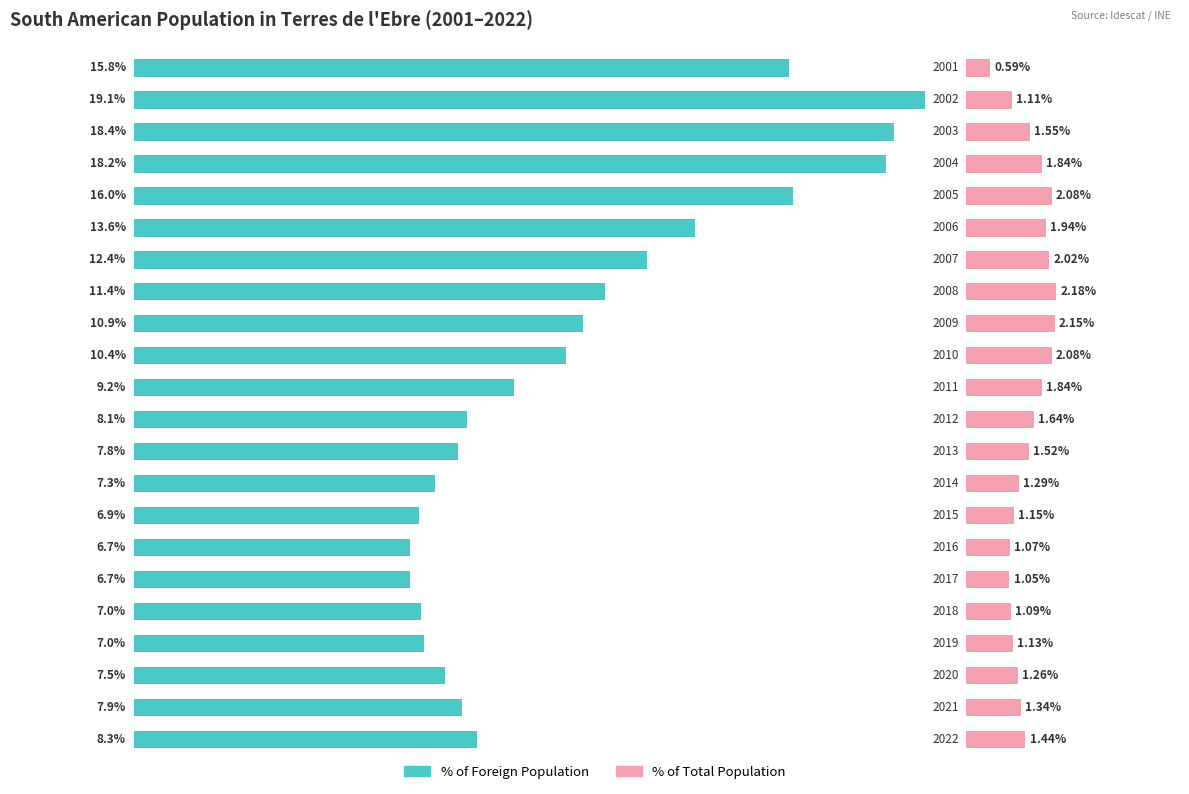

Which series has the largest total across all categories?

% of Foreign Population